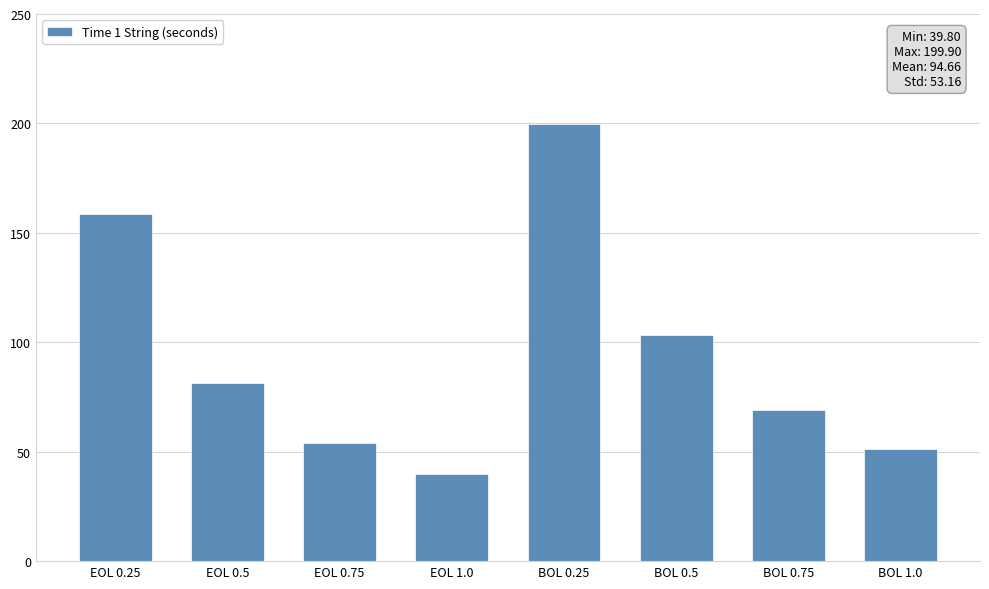

Is it true that the value at EOL 0.5 is 145.9?

False